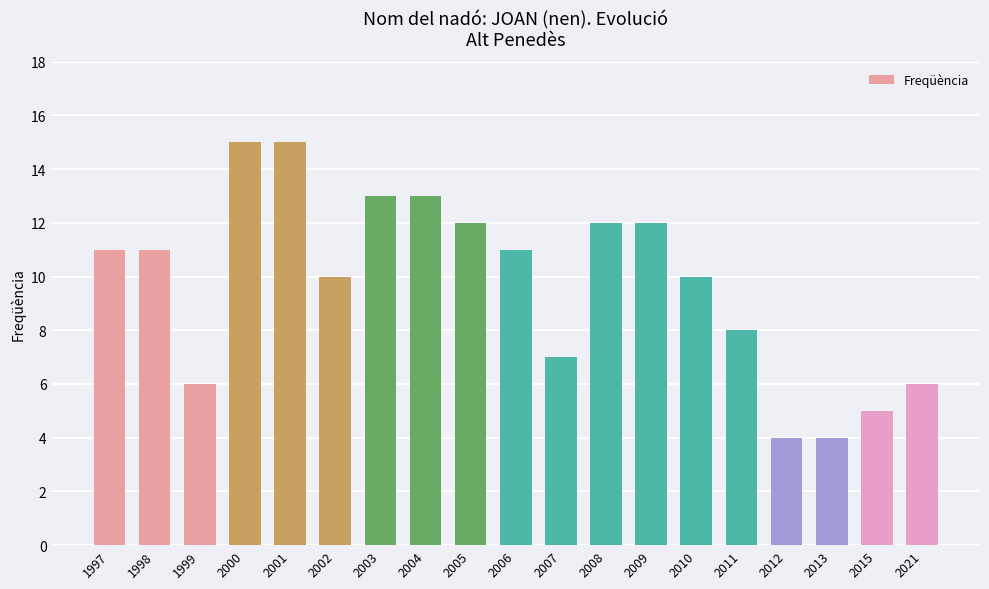

Which has a higher value, 2004 or 2012?

2004